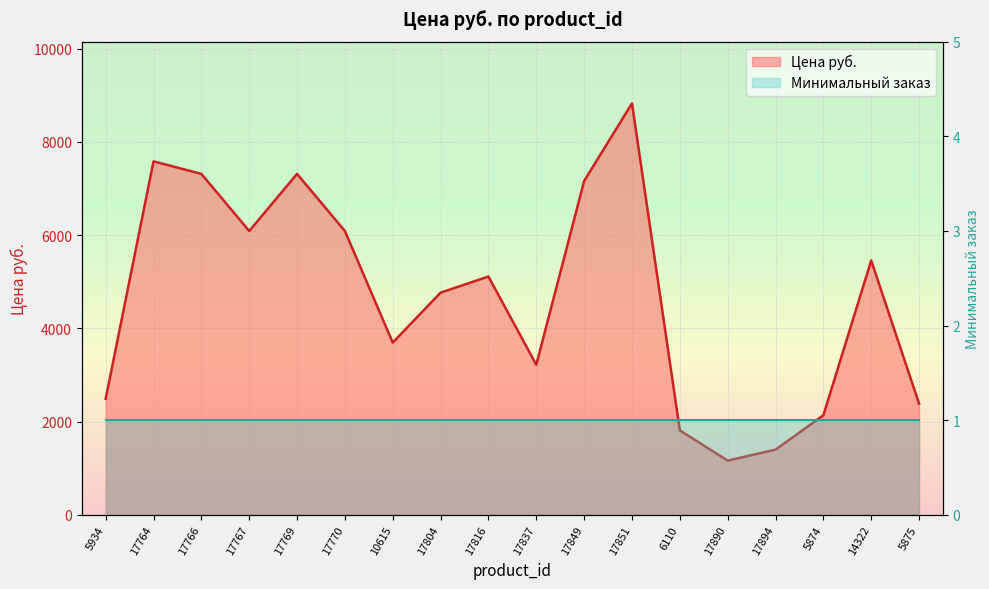

How many data points are less than 5112?

9